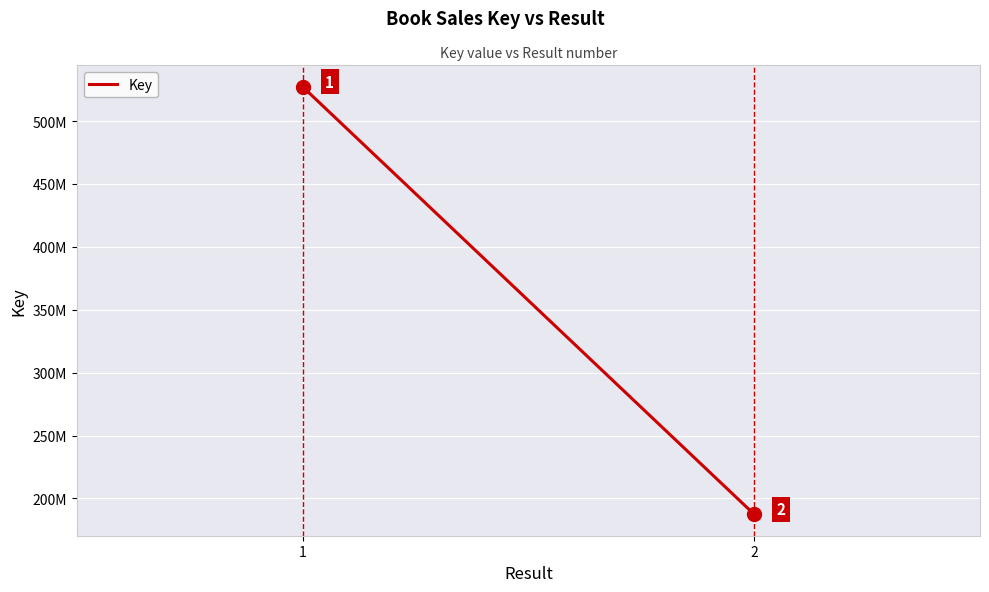

Reading left to right, what are all the values shown in this chart?

1=527293016	2=187396775